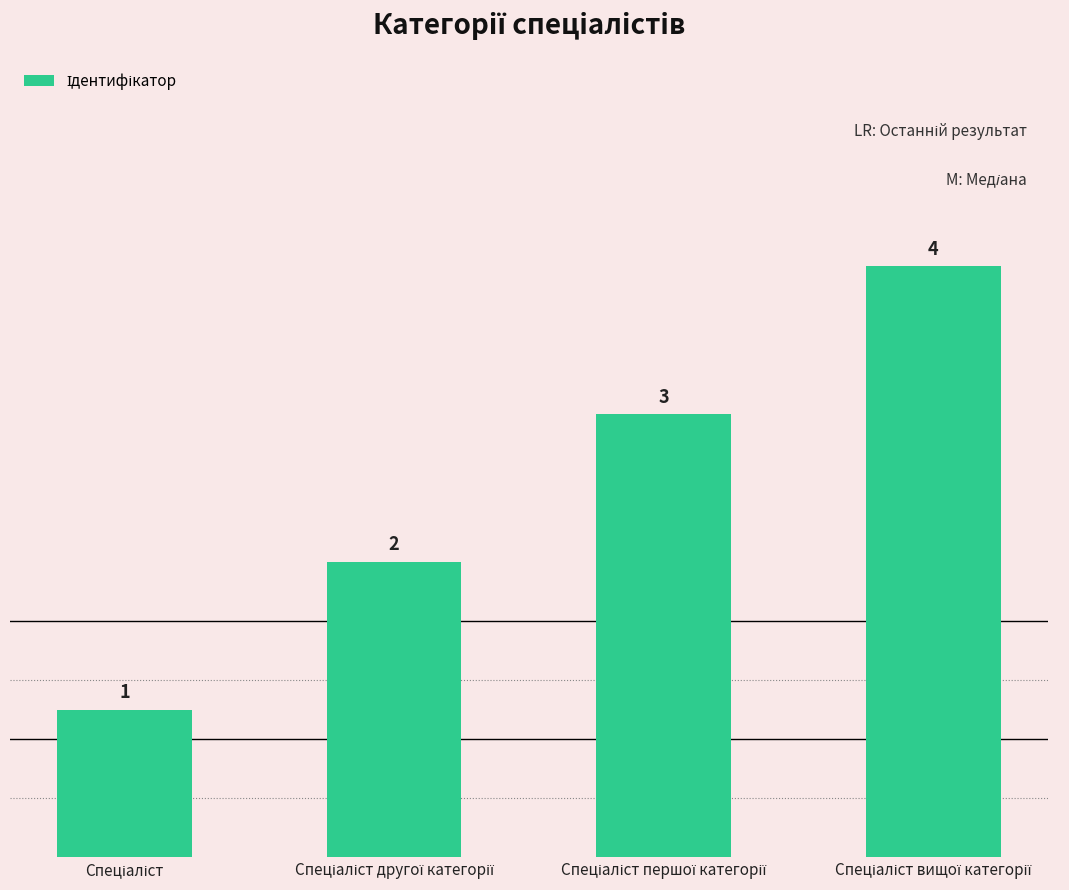

Reading left to right, list all the values displayed in this chart.

1	2	3	4